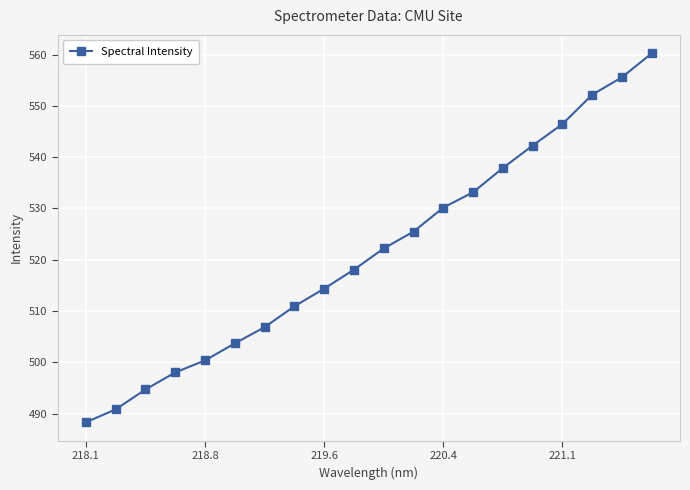

What is the minimum value shown in the chart?

488.3